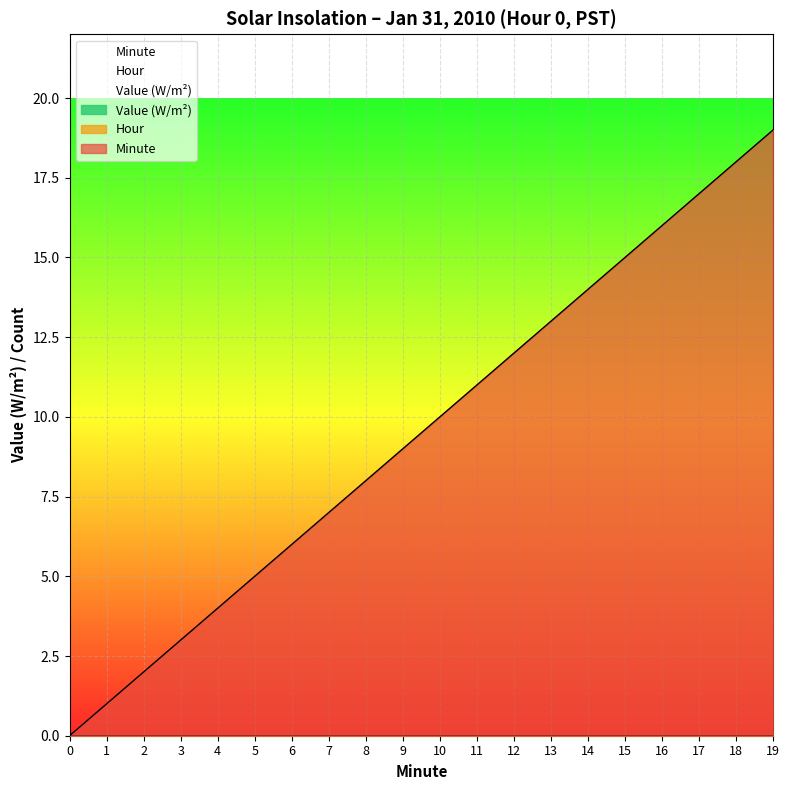

Reading right to left, extract all data points from this chart.

Hour: 0	0	0	0	0	0	0	0	0	0	0	0	0	0	0	0	0	0	0	0
Minute: 19	18	17	16	15	14	13	12	11	10	9	8	7	6	5	4	3	2	1	0
Value: 0	0	0	0	0	0	0	0	0	0	0	0	0	0	0	0	0	0	0	0